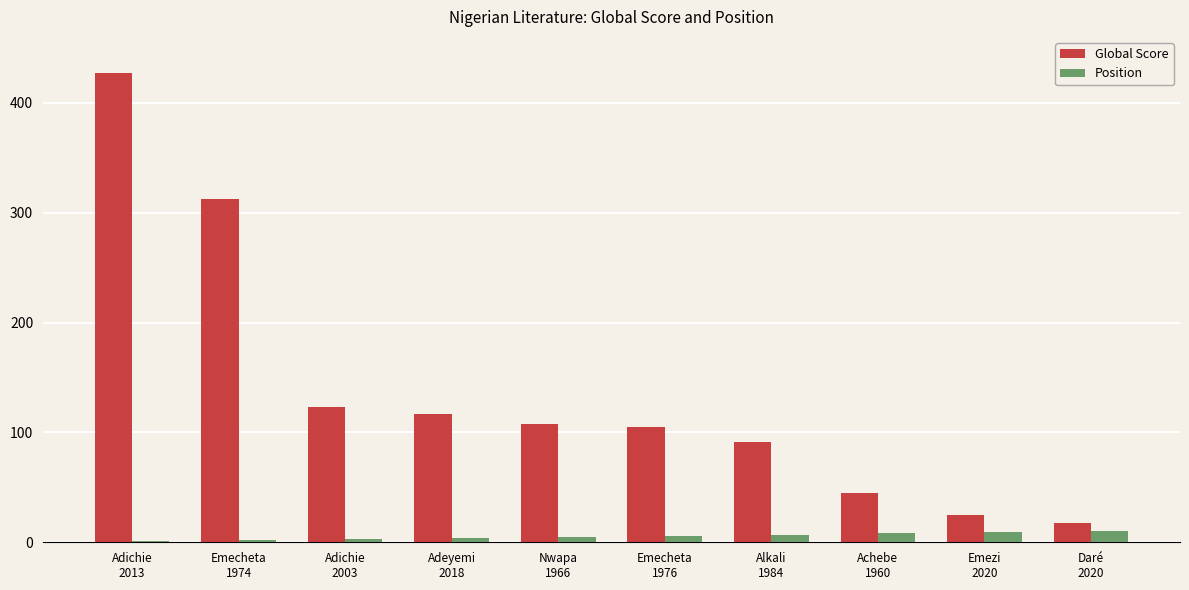

What is the maximum value for Position?

10